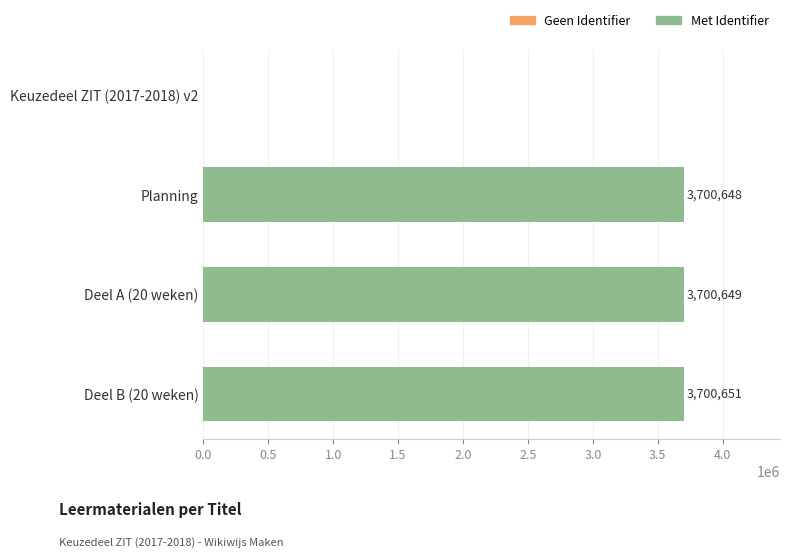

True or false: the data shows 5434532 at Deel A (20 weken).

False